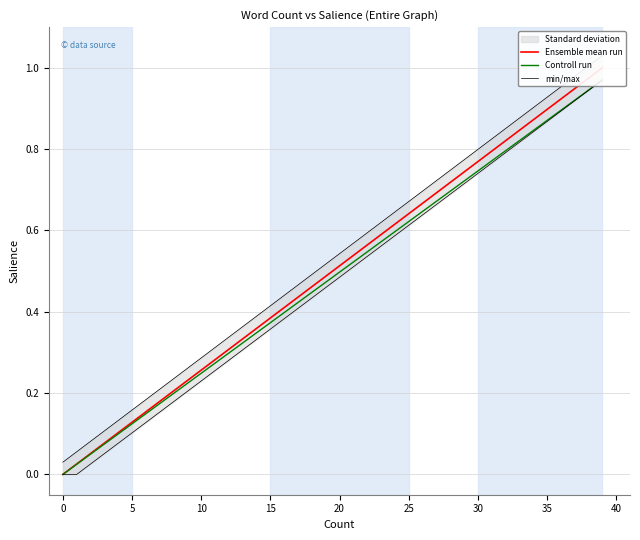

Rank the series at 0 from lowest to highest value.

Ensemble mean run, Controll run, min/max